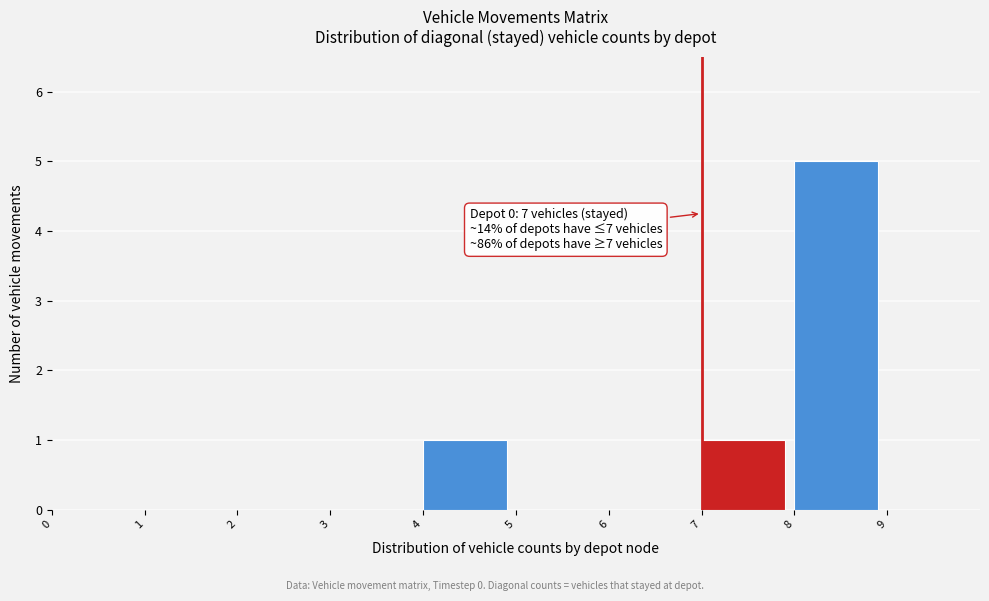

Over which range of the x-axis is the bar tallest?

8 to 9